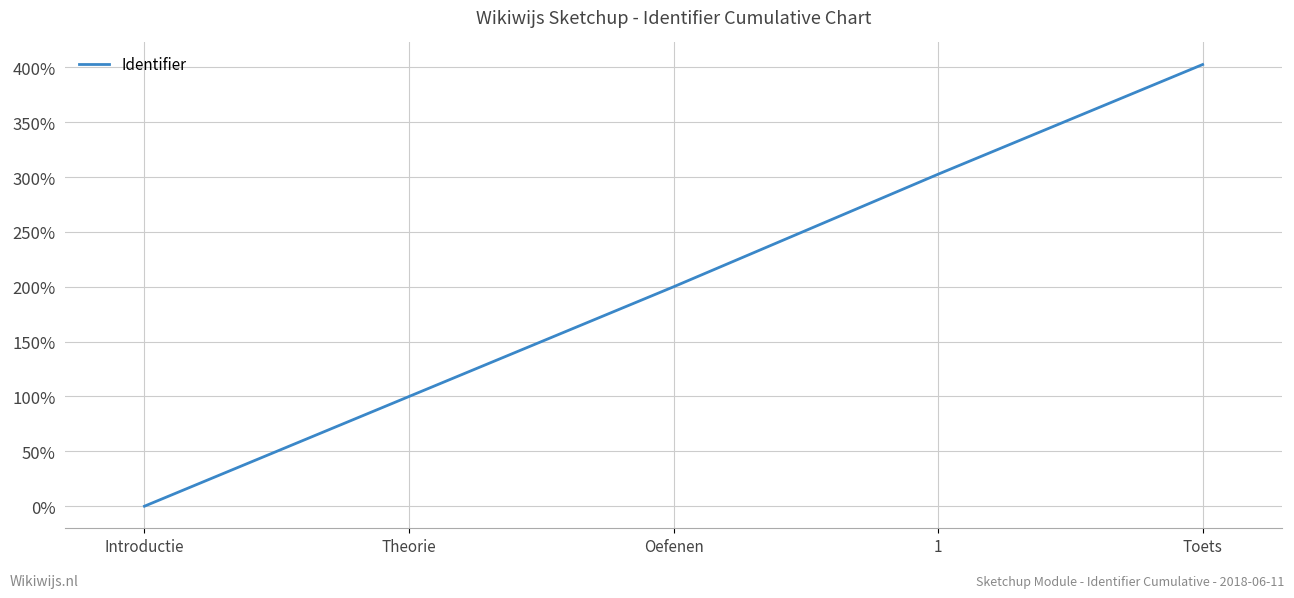

What is the average value?

201.1